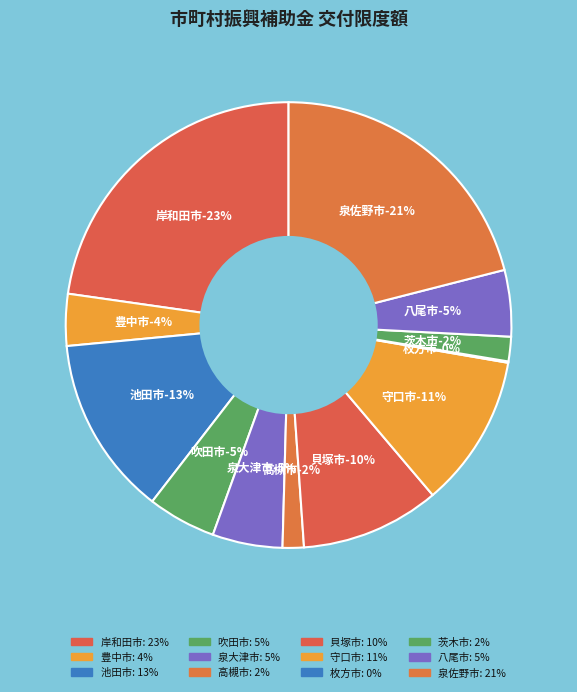

True or false: 茨木市 accounts for 2% of the total.

True